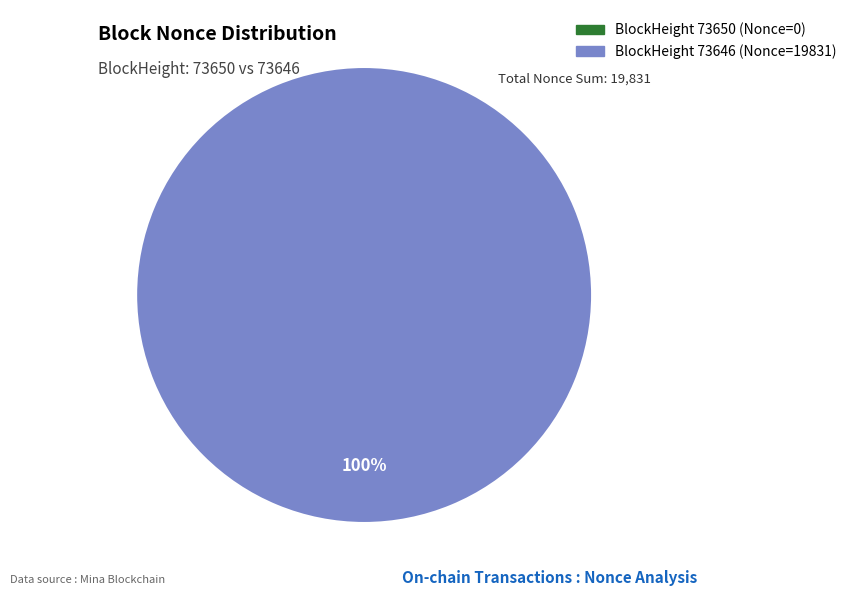

Rank the categories by value from highest to lowest.

73646, 73650